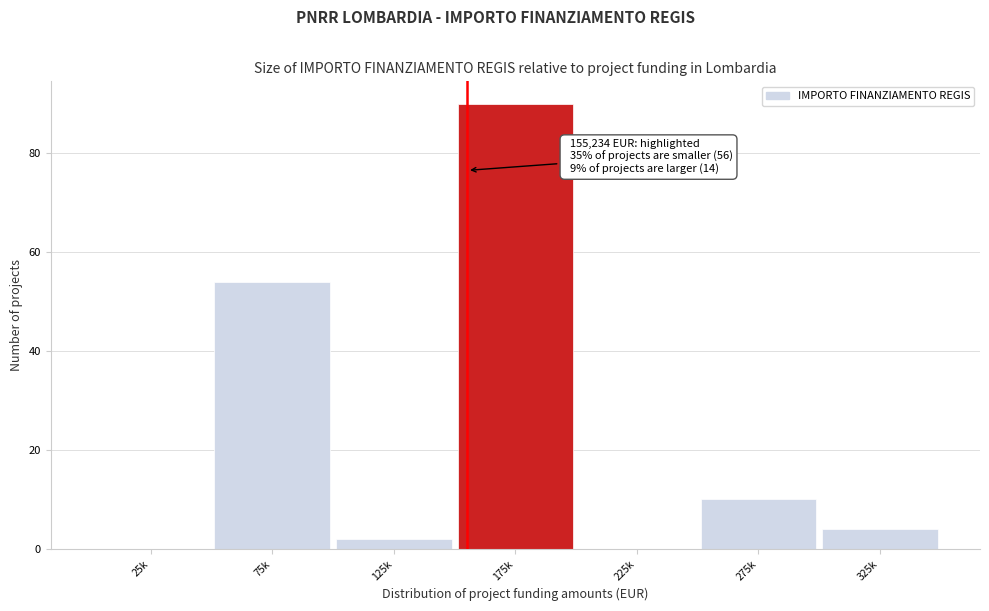

Reading left to right, transcribe all the data shown in this chart.

25k=0	75k=54	125k=2	175k=90	225k=0	275k=10	325k=4